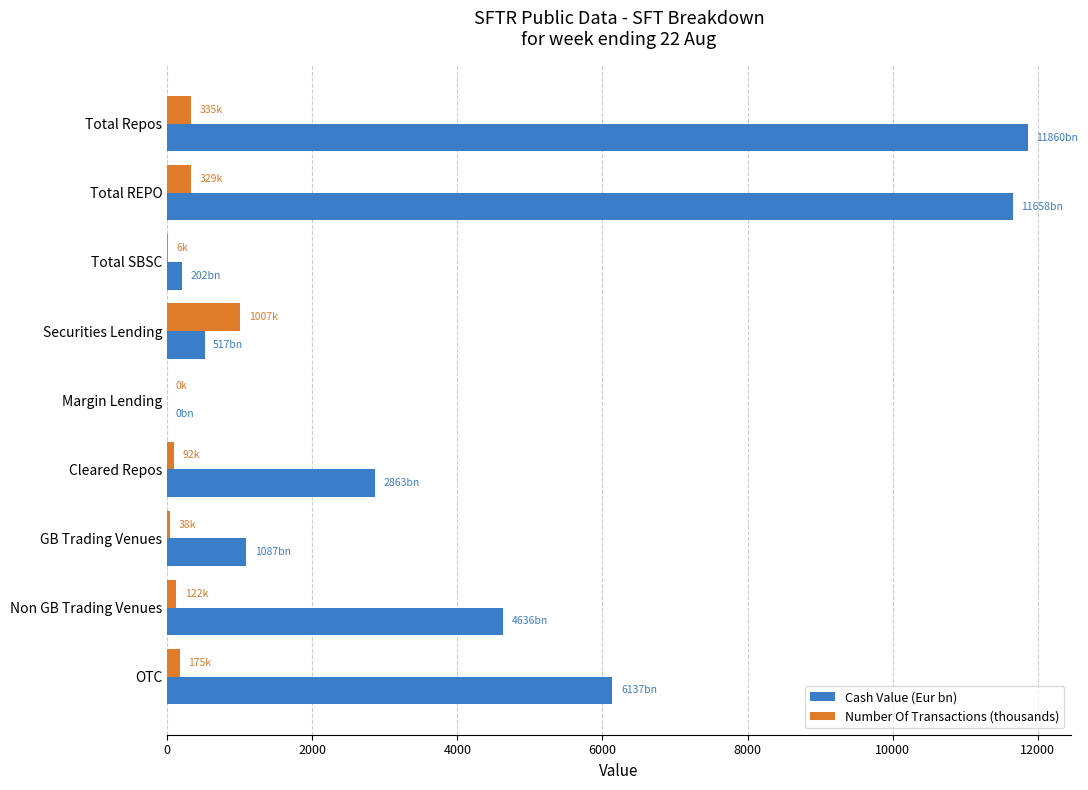

Is the value of Cash Value (Eur bn) at GB Trading Venues greater than the value of Number Of Transactions (thousands) at GB Trading Venues?

Yes